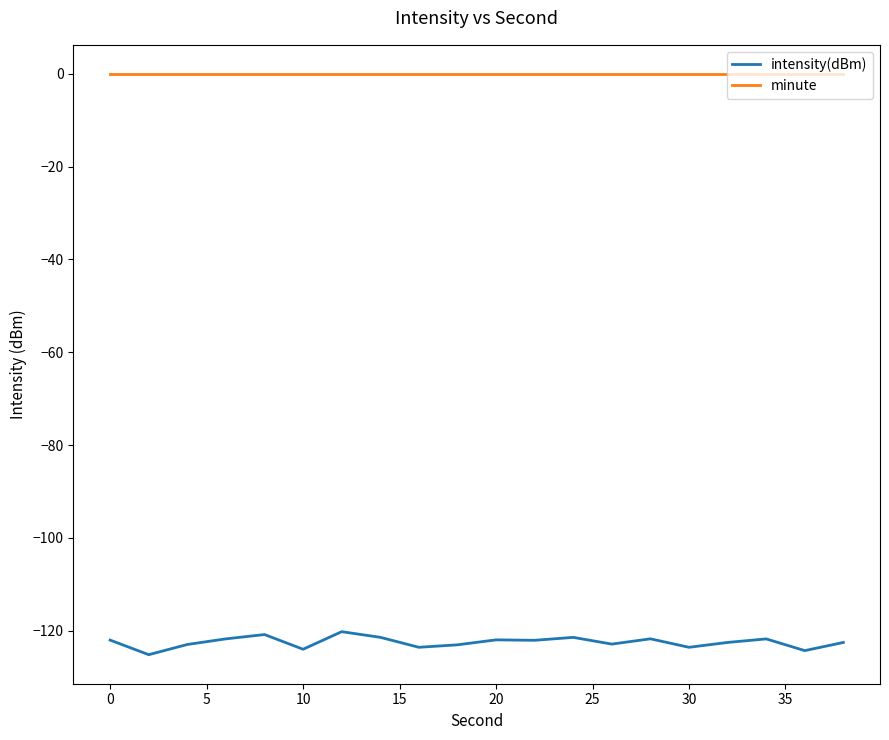

Does the chart have visible grid lines?

No